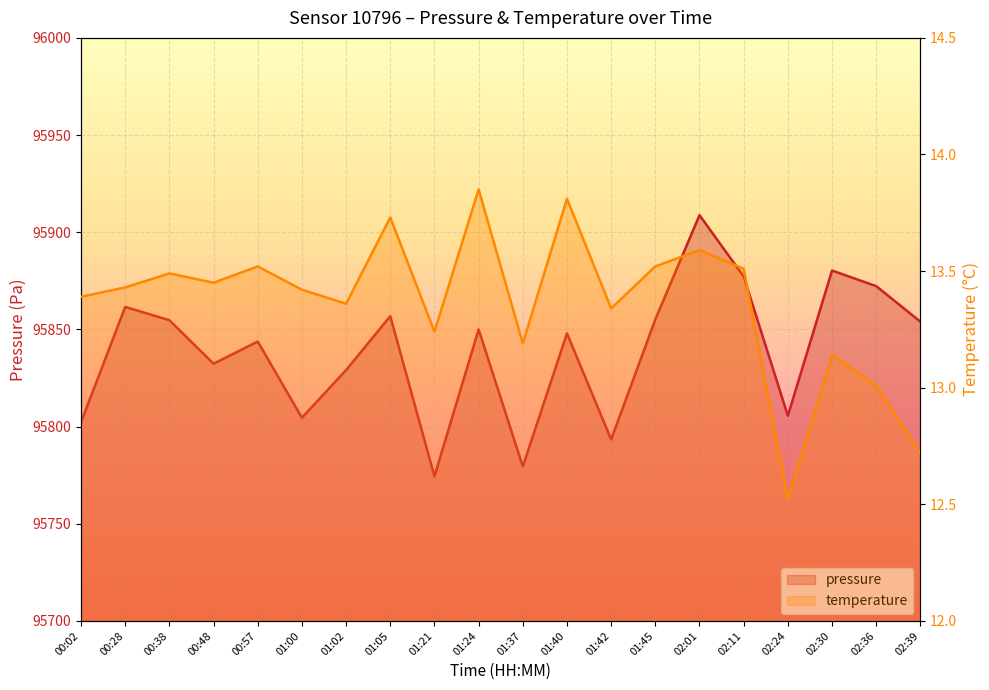

What is the maximum value for pressure?

95908.8